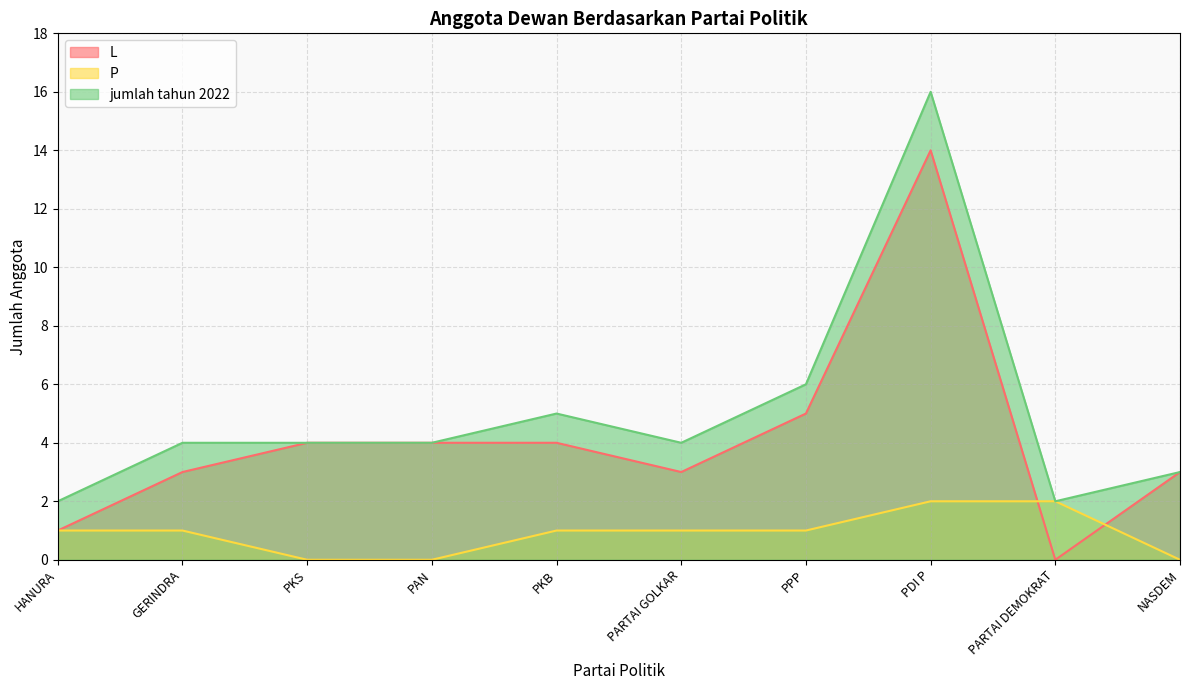

Count the number of data series in this chart.

3